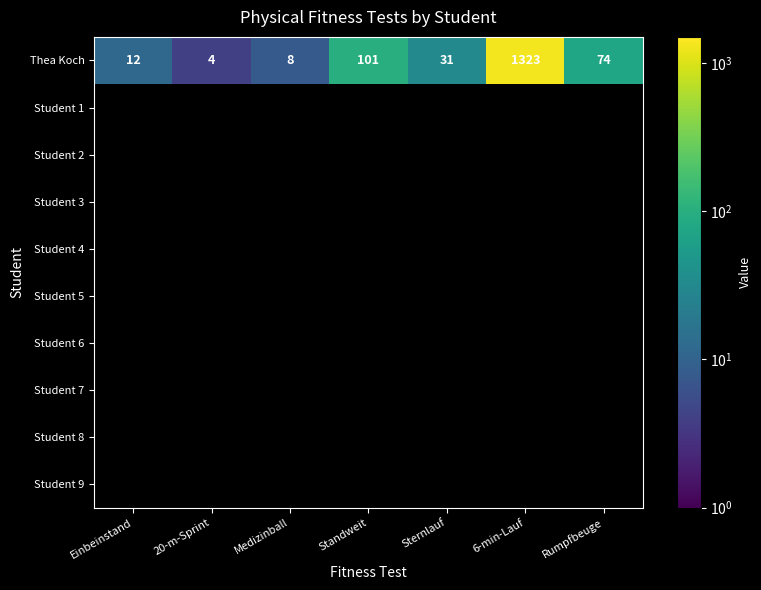

True or false: Thea Koch has a value of 18.1 at Einbeinstand.

False